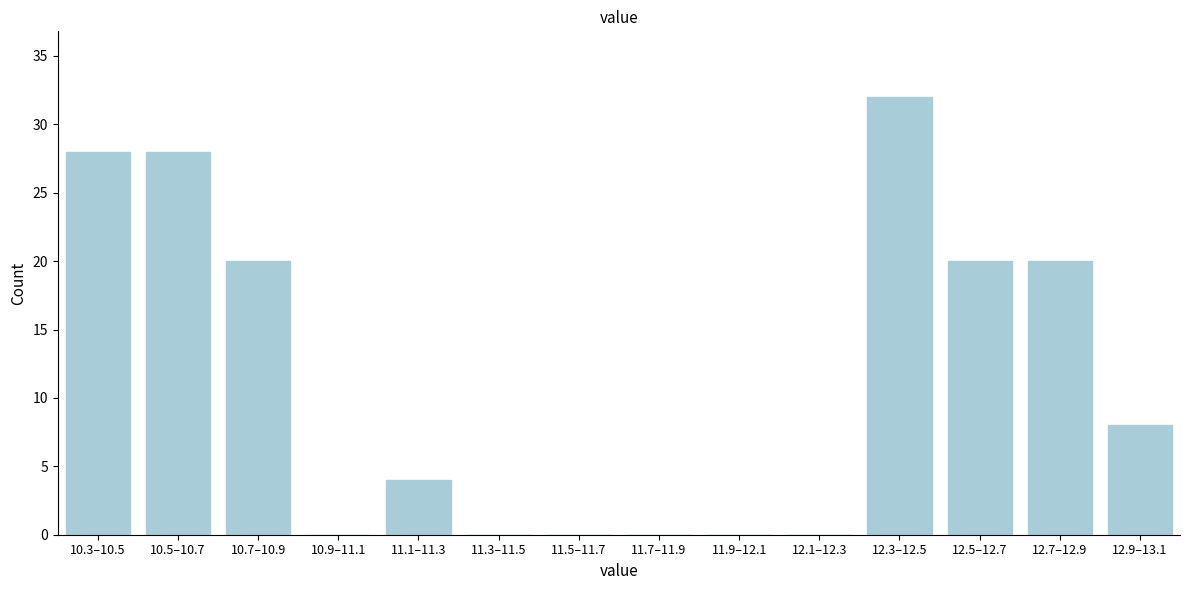

Reading right to left, list all the values displayed in this chart.

12.9–13.1=8	12.7–12.9=20	12.5–12.7=20	12.3–12.5=32	12.1–12.3=0	11.9–12.1=0	11.7–11.9=0	11.5–11.7=0	11.3–11.5=0	11.1–11.3=4	10.9–11.1=0	10.7–10.9=20	10.5–10.7=28	10.3–10.5=28